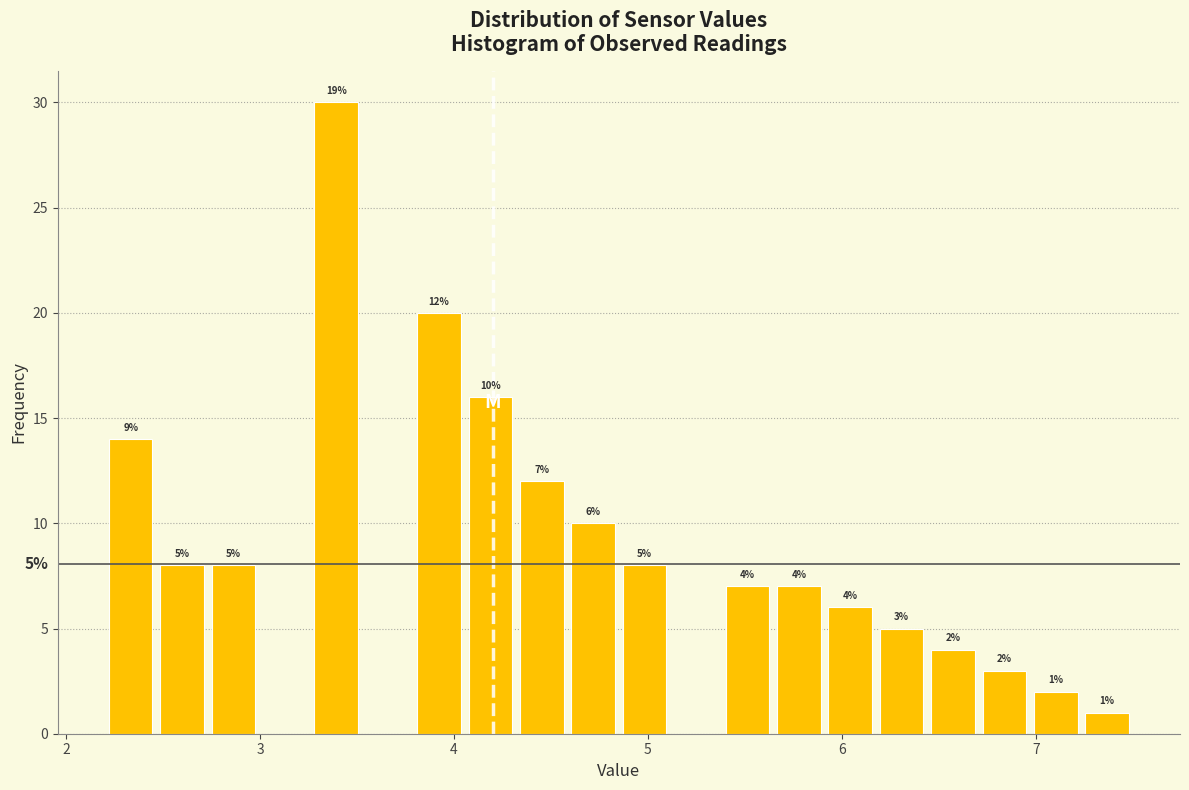

Read against the x-axis, roughly where is the centre of the tallest bar?

3.4